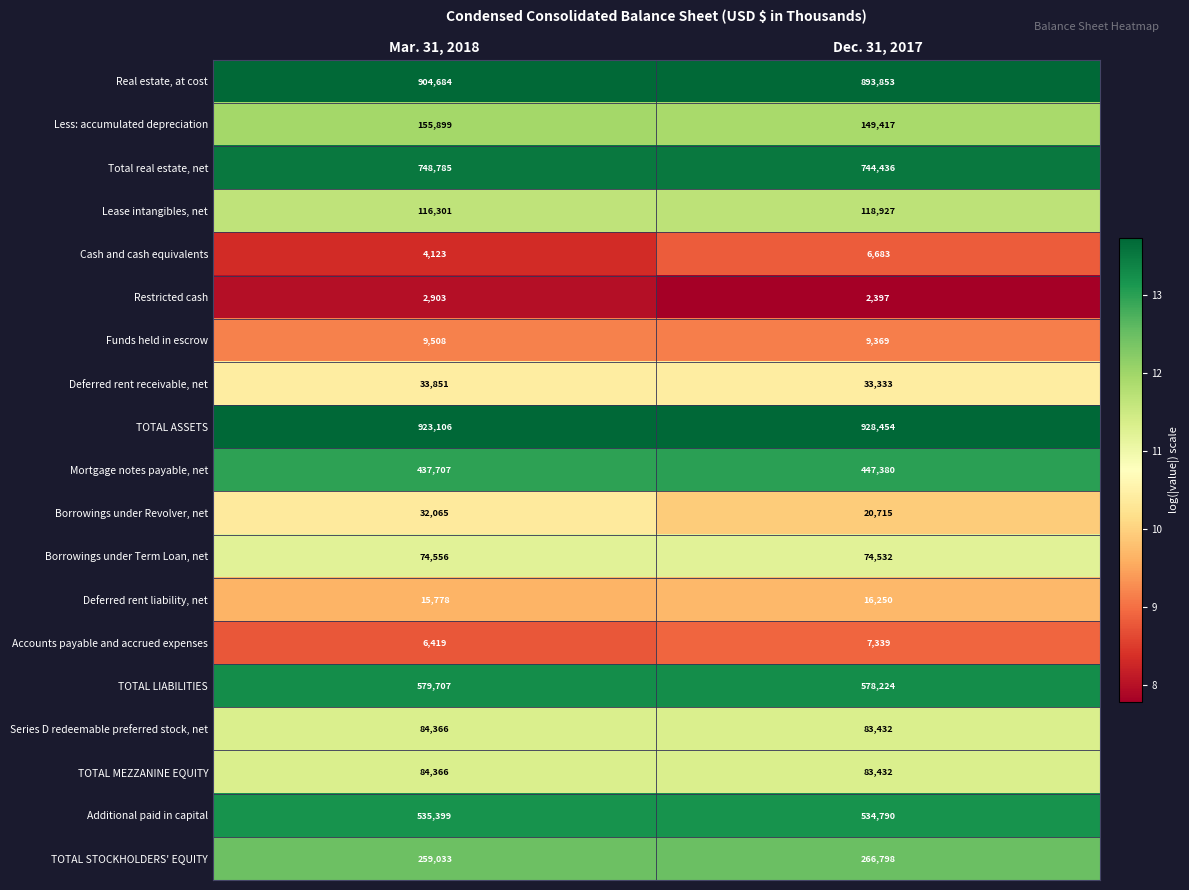

Which category has the lowest value across all series?

Dec. 31, 2017